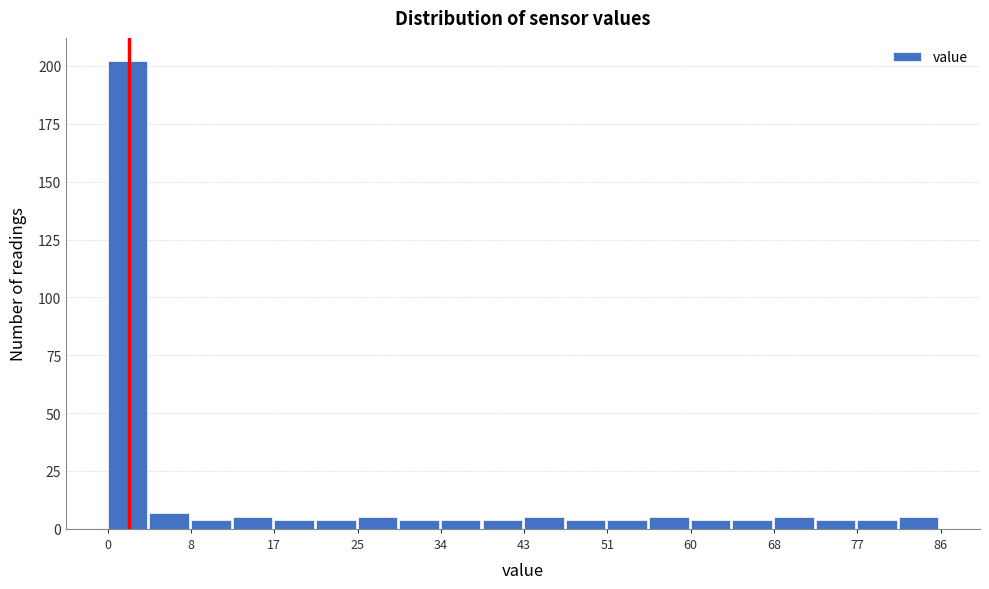

Reading left to right, list every bar in this chart as the range it spans on the x-axis followed by its height. Neither the bar edges nor the heights are printed on the chart, so give them approximately, as read against the axes.

0.0 to 4.3: 200
4.3 to 8.6: 5
8.6 to 12.9: under 5
12.9 to 17.2: 5
17.2 to 21.5: under 5
21.5 to 25.8: under 5
25.8 to 30.1: 5
30.1 to 34.4: under 5
34.4 to 38.7: under 5
38.7 to 43.0: under 5
43.0 to 47.3: 5
47.3 to 51.6: under 5
51.6 to 55.9: under 5
55.9 to 60.2: 5
60.2 to 64.5: under 5
64.5 to 68.8: under 5
68.8 to 73.1: 5
73.1 to 77.4: under 5
77.4 to 81.7: under 5
81.7 to 86.0: 5